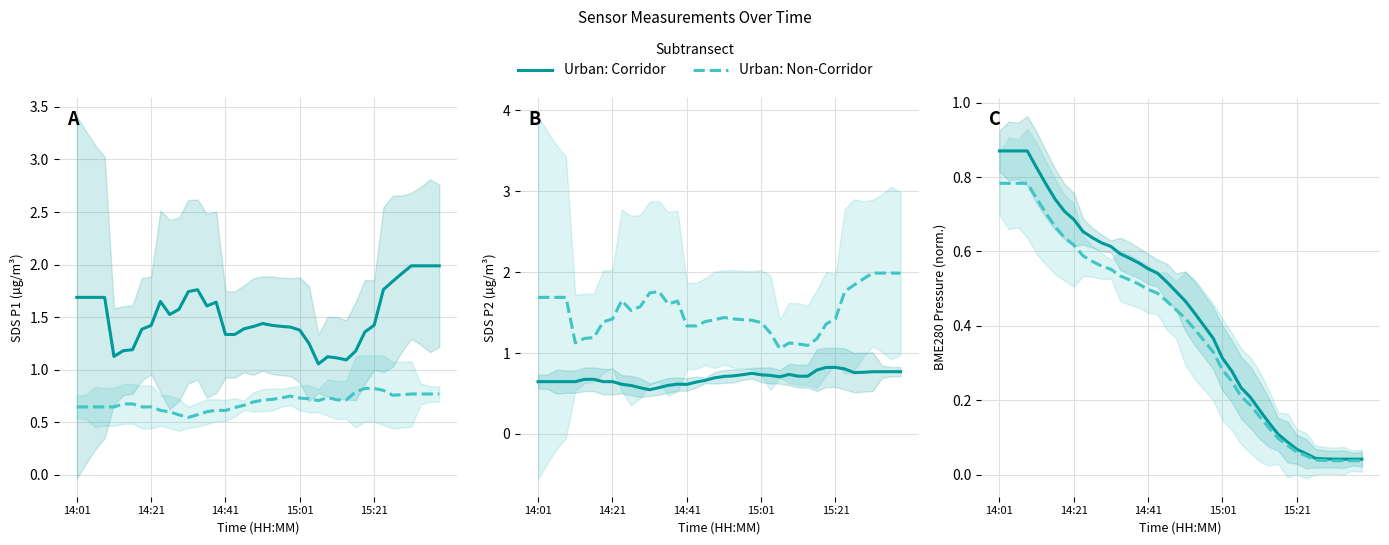

What is the sum of all Urban: Corridor values?

17.2